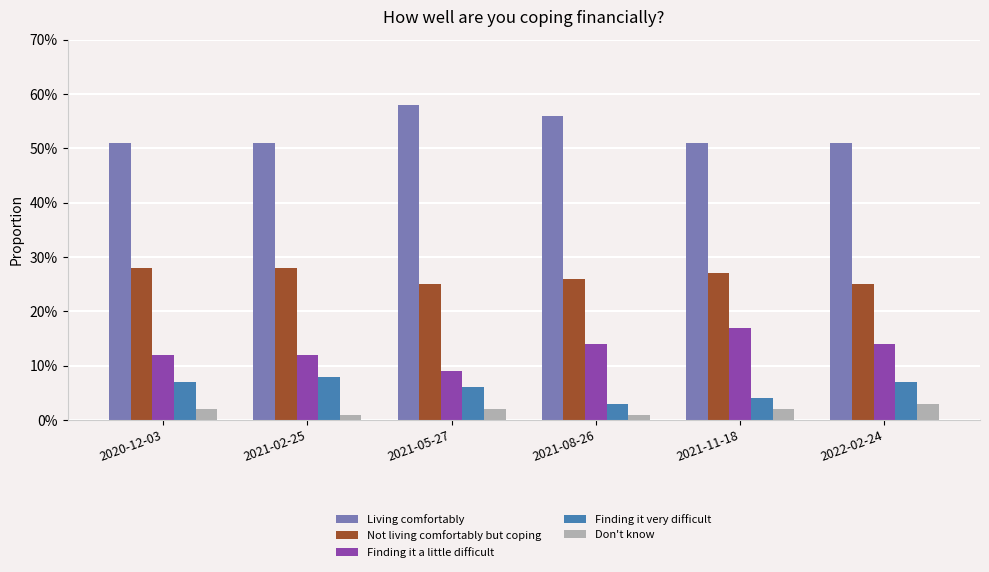

What are all the series names shown in the legend?

Living comfortably, Not living comfortably but coping, Finding it a little difficult, Finding it very difficult, Don't know